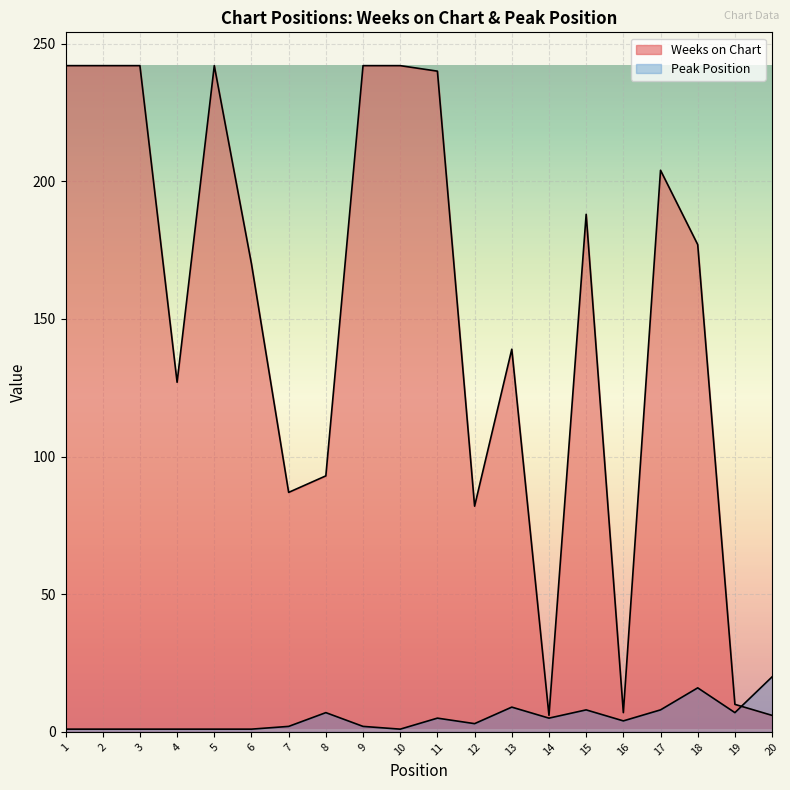

At which category is the sum across all series the highest?

11